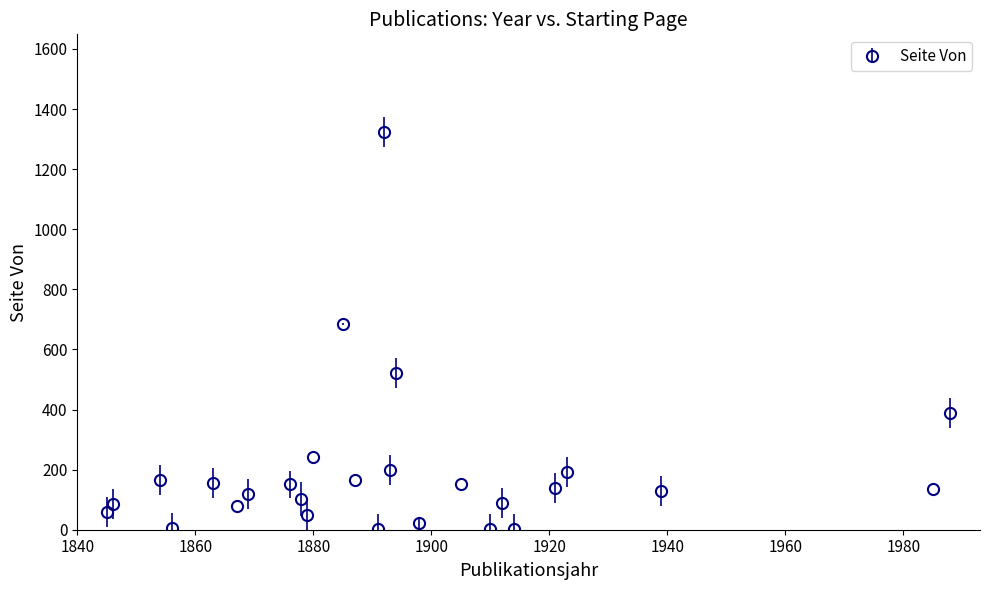

What is the value of the 26th point from the left?

137.0